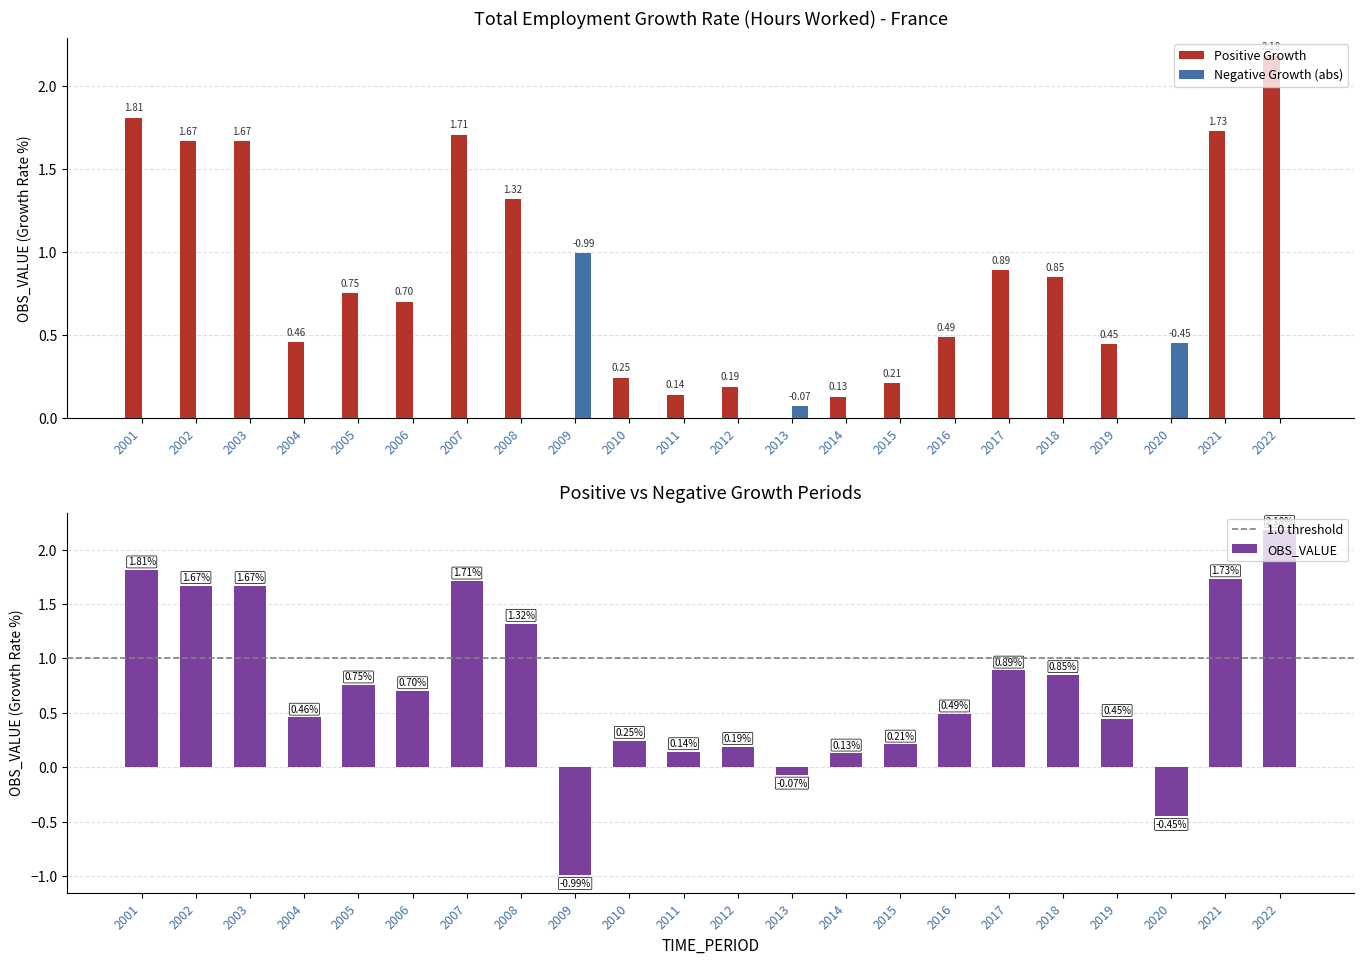

Does the chart contain stacked bars?

No